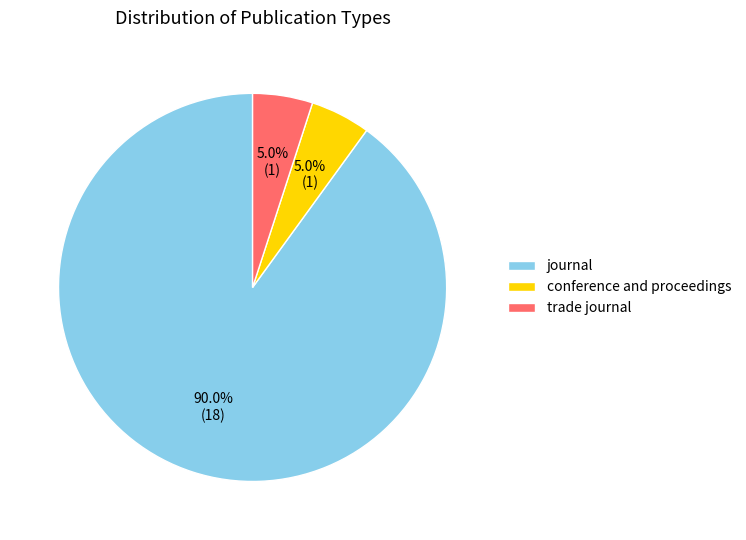

What is the total percentage of journal and conference and proceedings?

95.0%